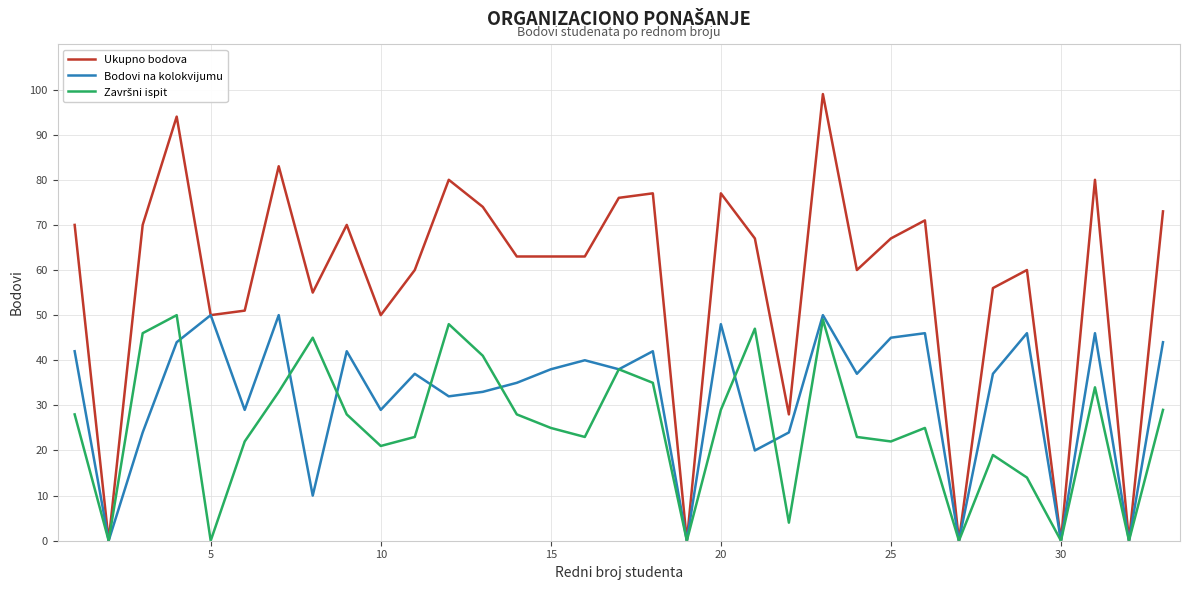

What is the maximum value for Ukupno bodova?

99